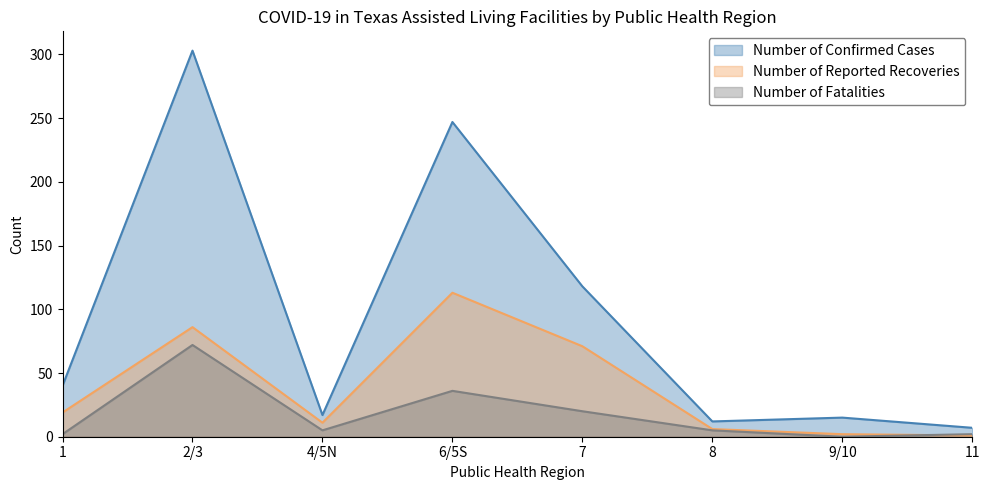

What is the difference between the Number of Confirmed Cases values at 4/5N and 8?

5